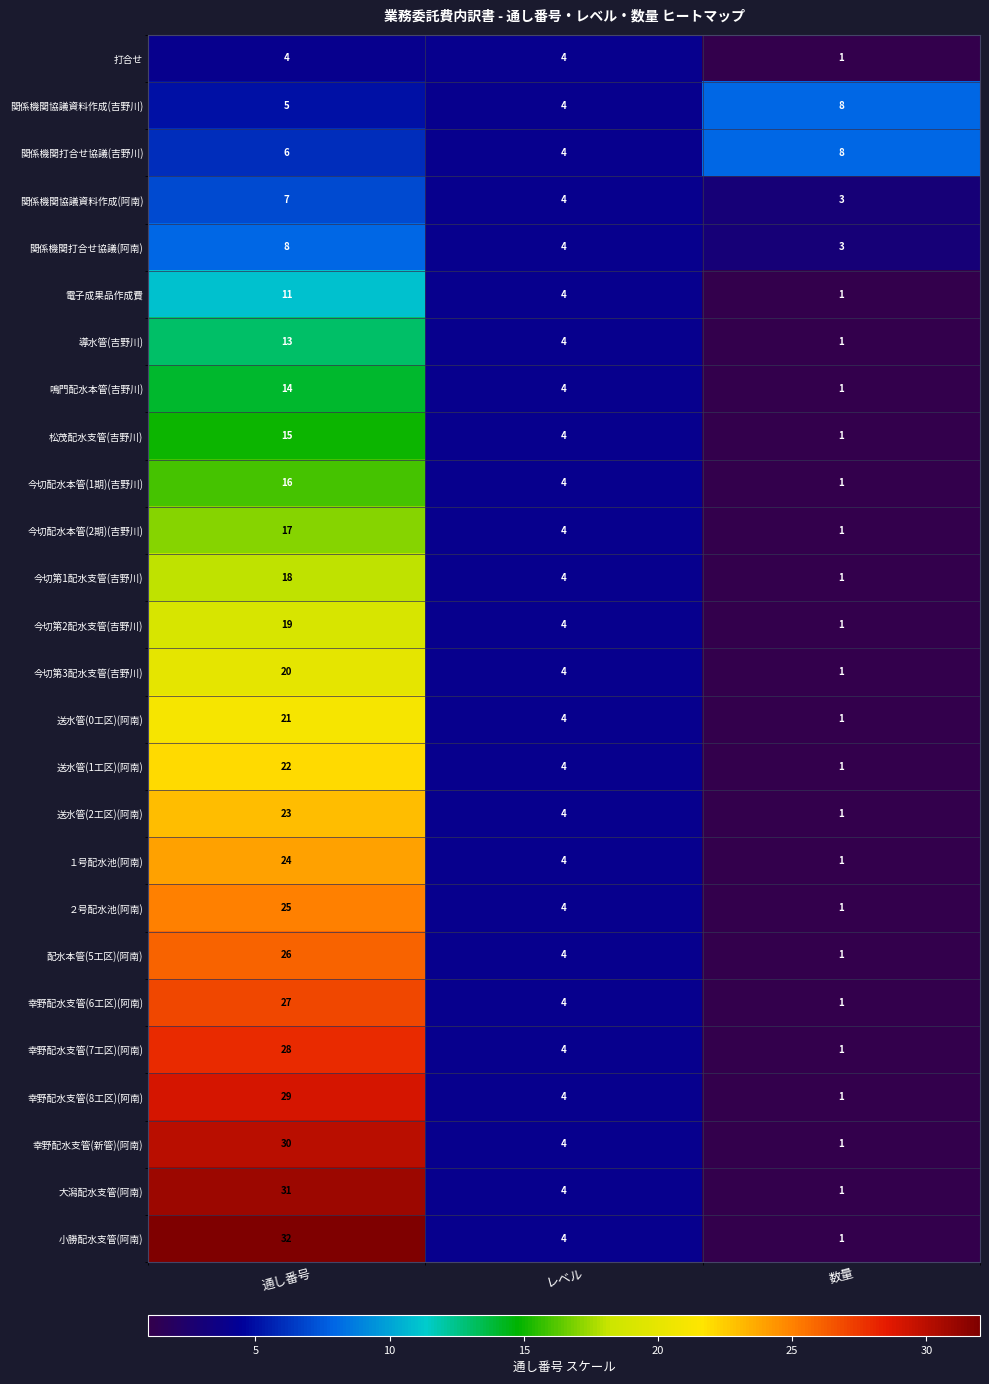

Rank the categories by 今切第3配水支管(吉野川) value from highest to lowest.

通し番号, レベル, 数量